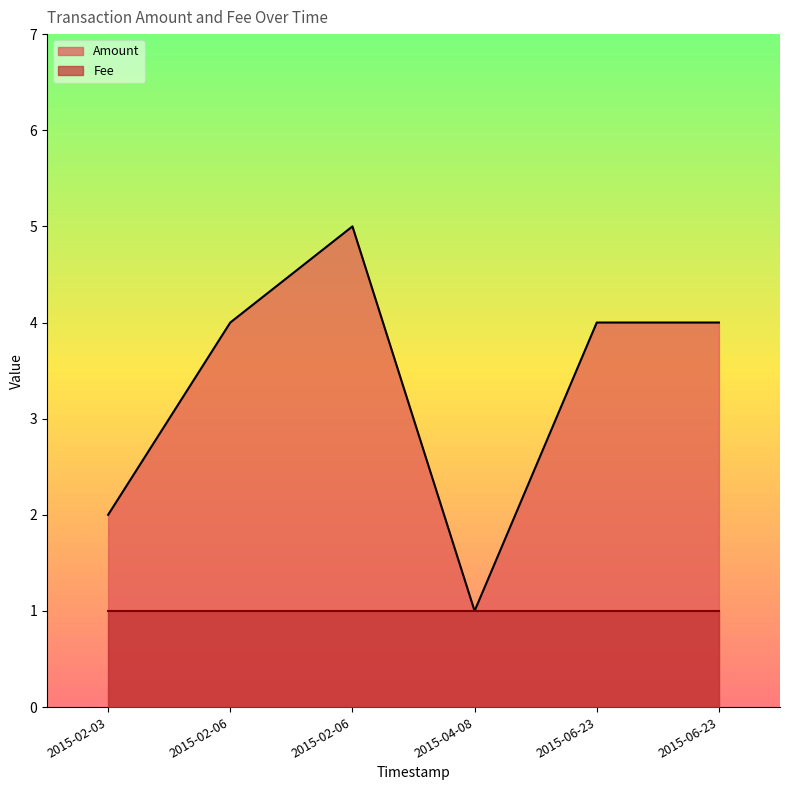

Which category has the lowest value across all series?

2015-04-08 21:13:54